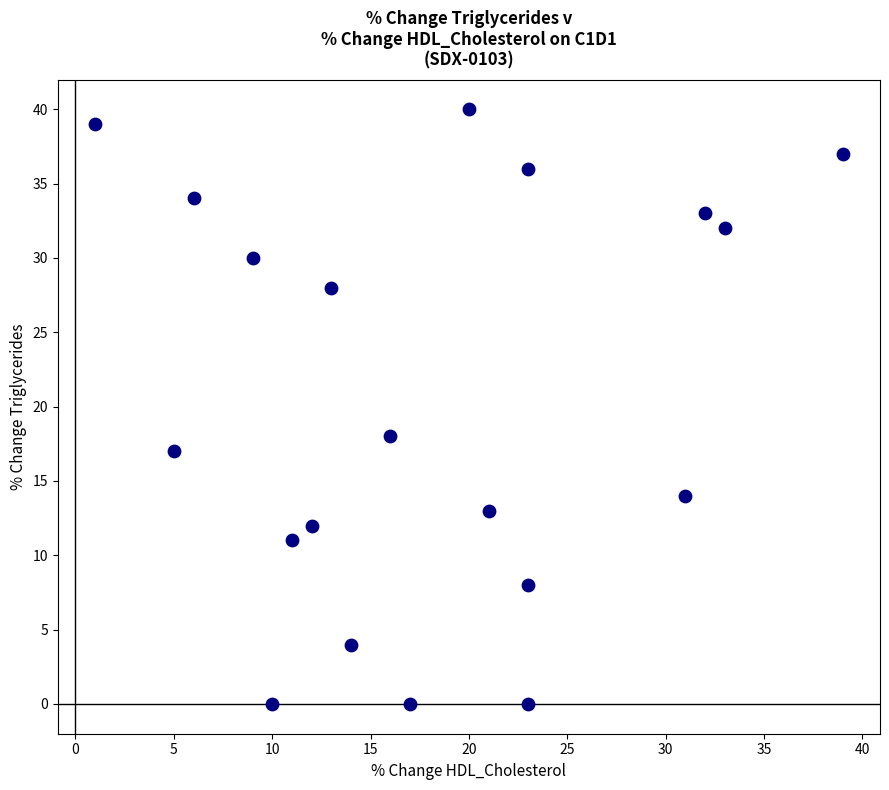

What Y value in the scatter plot is closest to 20?

18